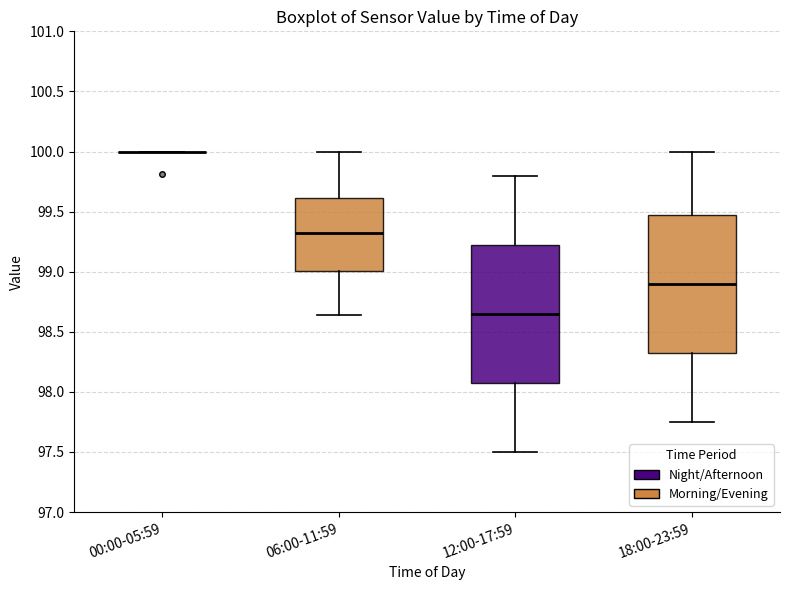

Reading left to right, transcribe this box plot: for each box, give where its median line is, the range the box spans, and where its two whiskers end, as read against the y-axis. The values are not printed on the chart, so give them approximately, as read against the axis.

00:00-05:59: box collapsed to a line at 100.00, whiskers 100.00 to 100.00
06:00-11:59: median 99.35, box 99.00 to 99.60, whiskers 98.65 to 100.00
12:00-17:59: median 98.65, box 98.10 to 99.25, whiskers 97.50 to 99.80
18:00-23:59: median 98.90, box 98.35 to 99.50, whiskers 97.75 to 100.00